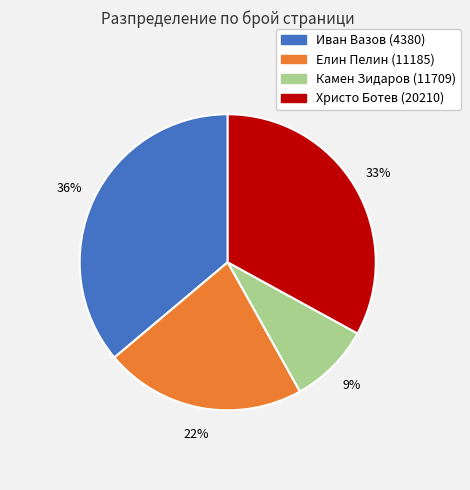

Which category has the biggest portion of the pie?

Иван Вазов (4380)